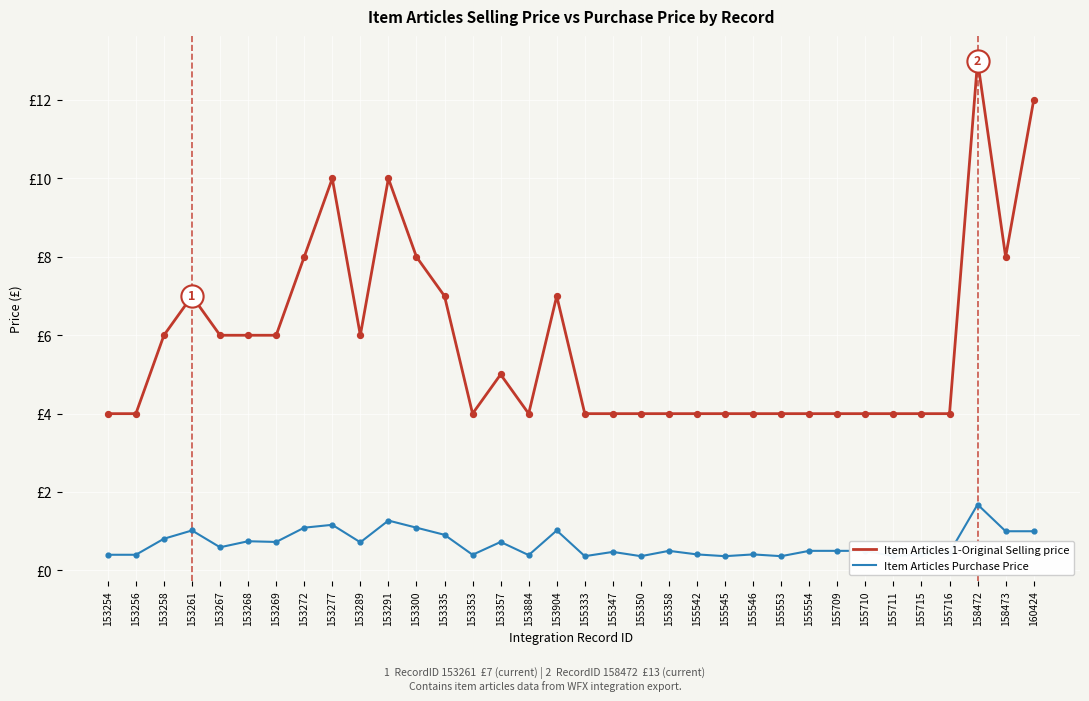

Which series has the widest spread of Y values?

Item Articles 1-Original Selling price